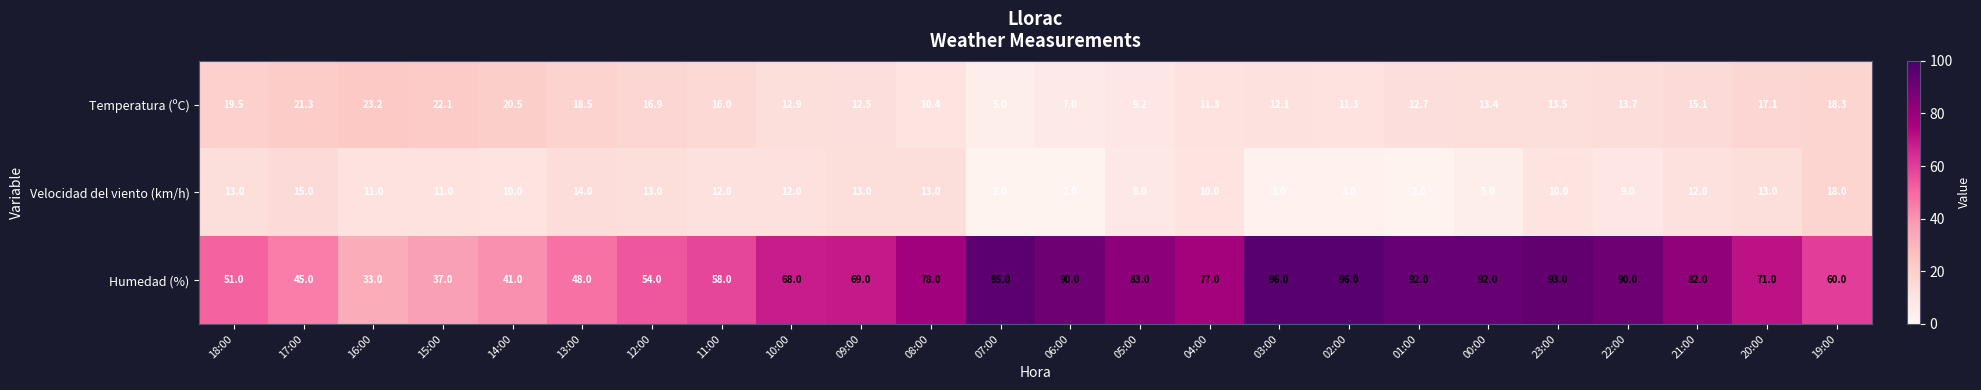

At which category is the sum across all series the highest?

23:00